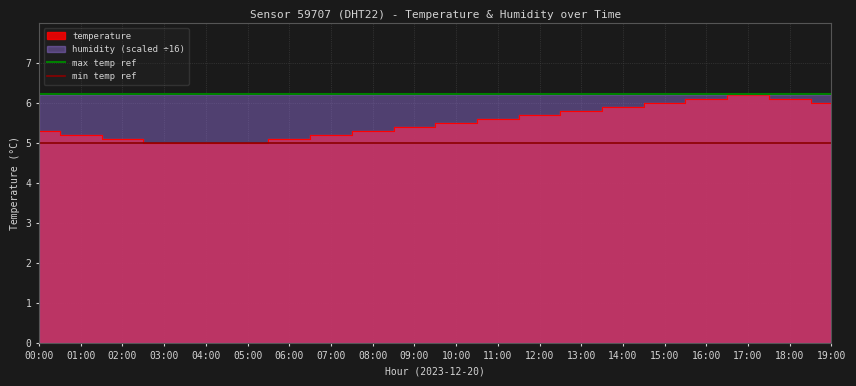

At which label is min temp ref closest to 5?

00:00